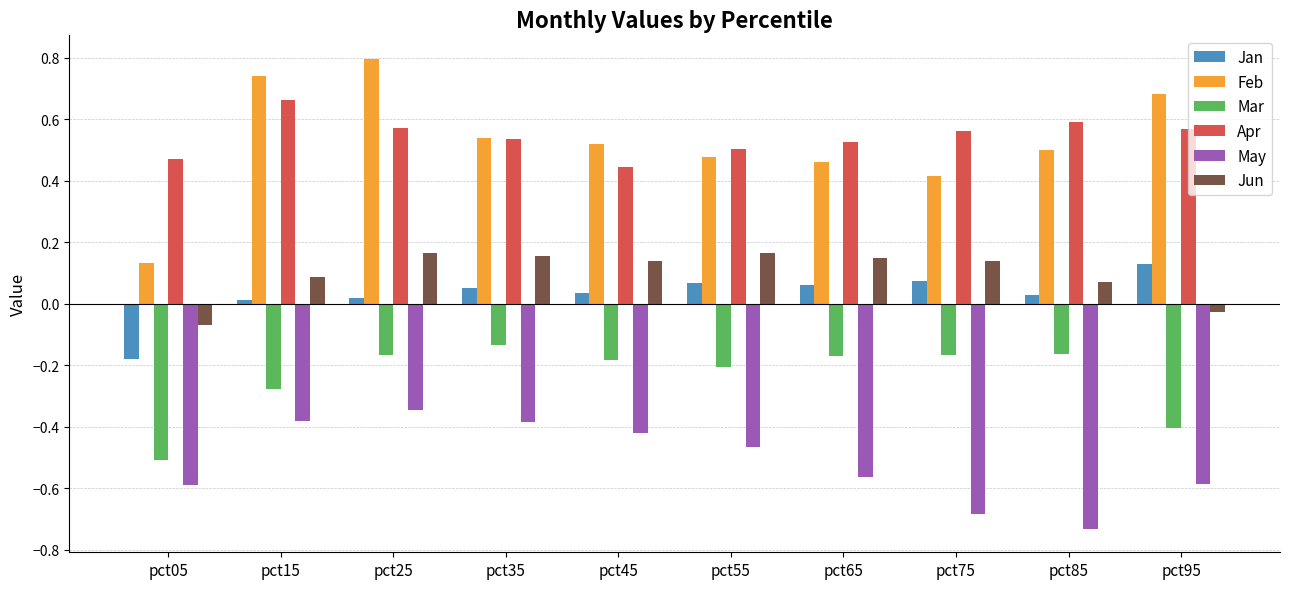

What are all the series names shown in the legend?

Jan, Feb, Mar, Apr, May, Jun